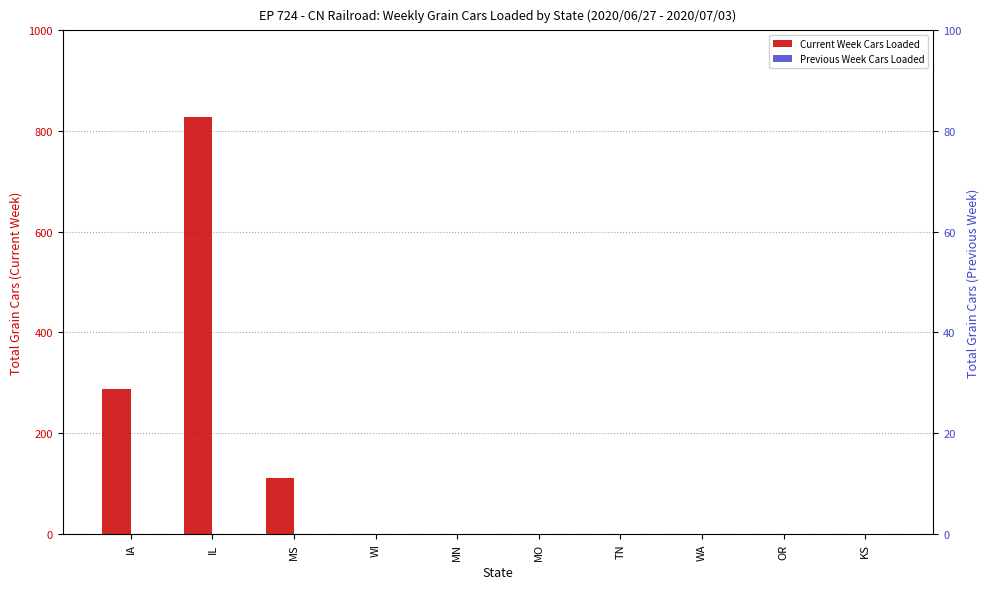

Reading right to left, what are all the values shown in this chart?

Current Week Cars Loaded: KS=0	OR=0	WA=0	TN=0	MO=0	MN=0	WI=0	MS=110	IL=828	IA=287
Previous Week Cars Loaded: KS=0	OR=0	WA=0	TN=0	MO=0	MN=0	WI=0	MS=0	IL=0	IA=0